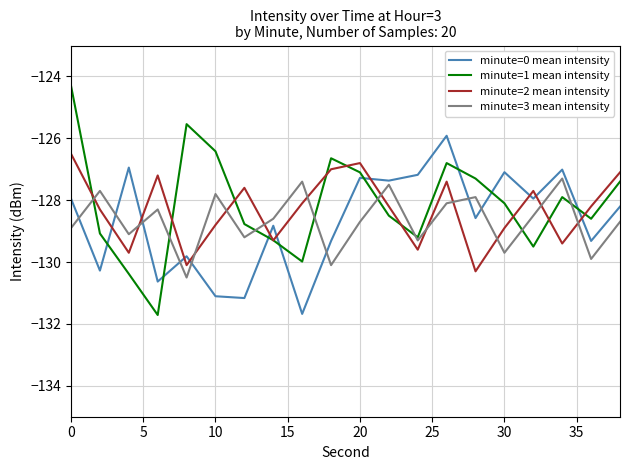

Which series has the largest range (max minus min)?

minute=1 mean intensity